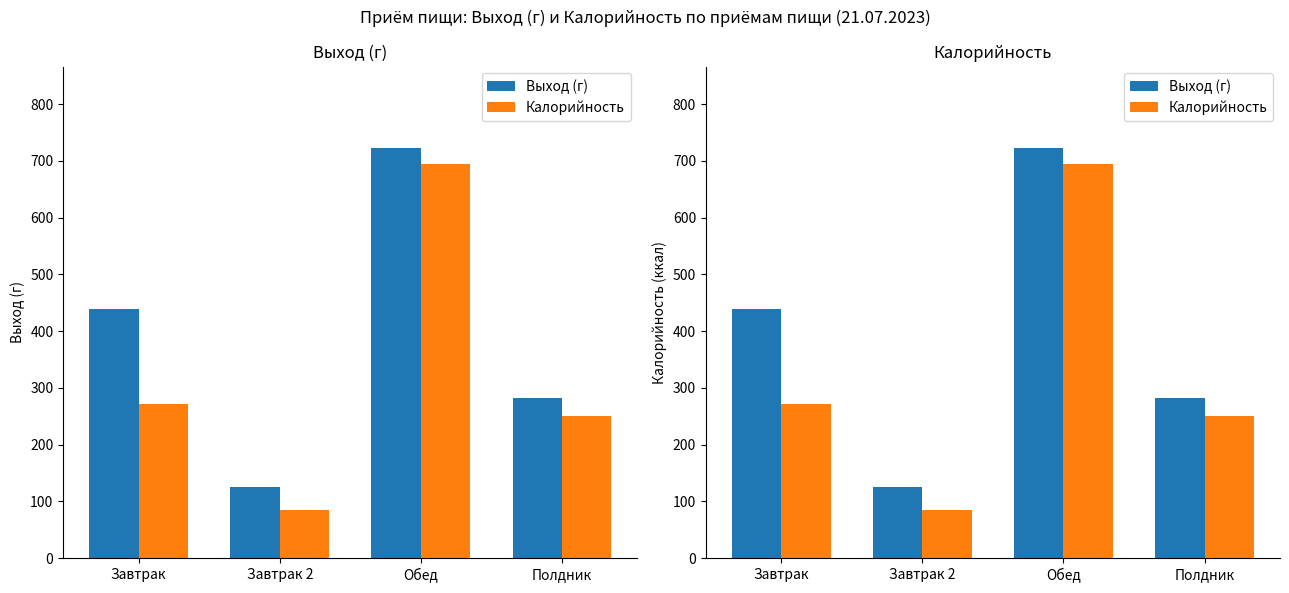

What is the sum of all Калорийность values?

1302